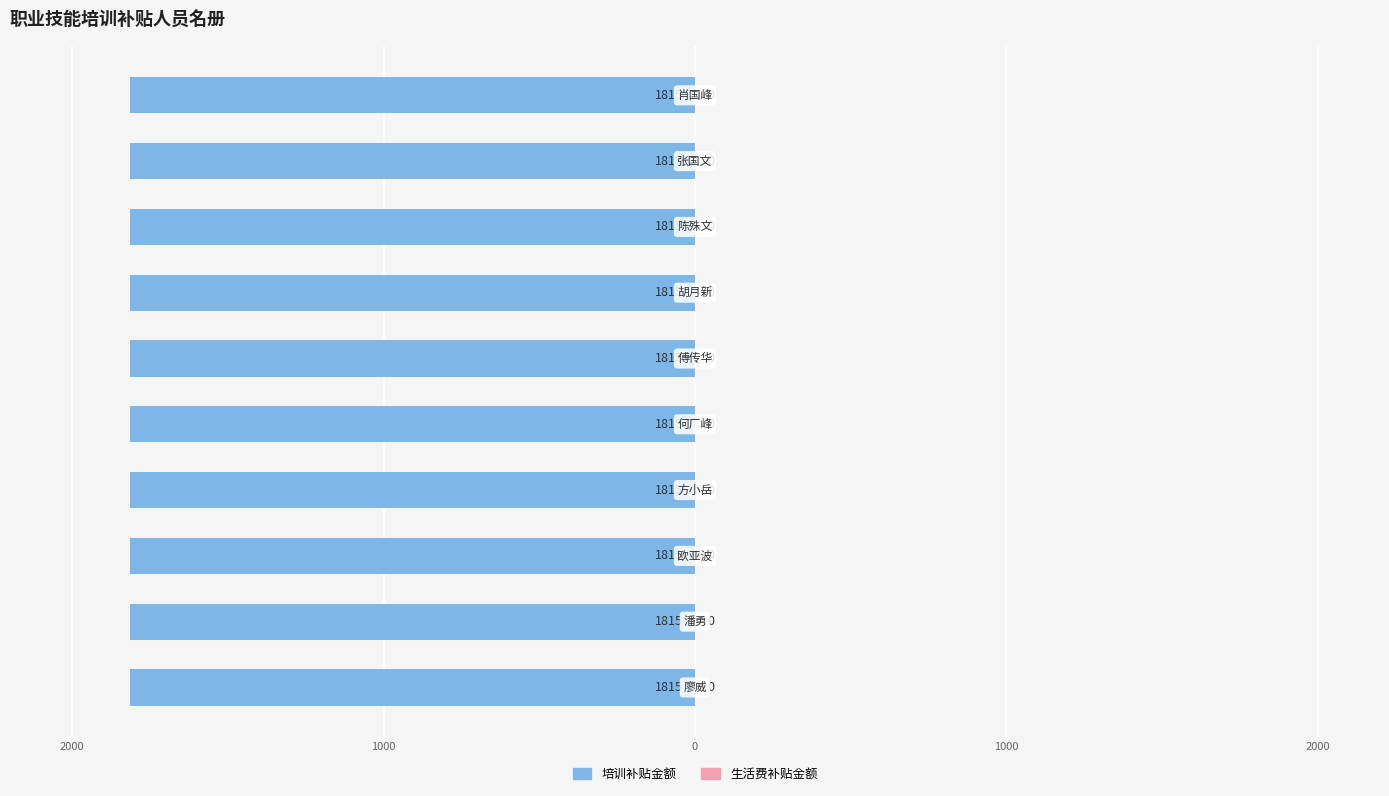

Is it true that 培训补贴金额 equals 1815 at 傅传华?

True